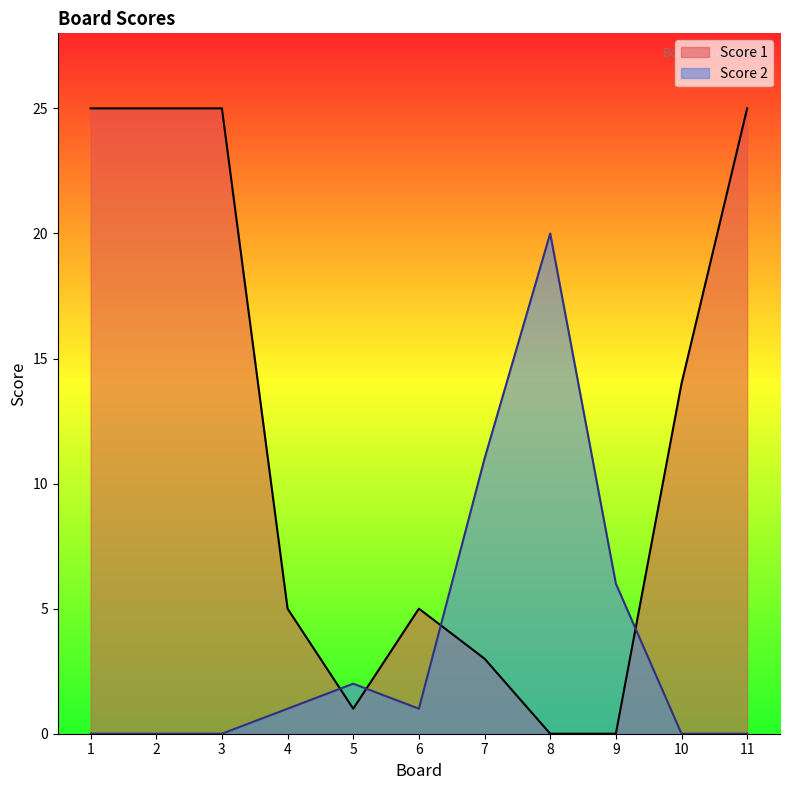

Which has a higher value, 5 or 4?

4